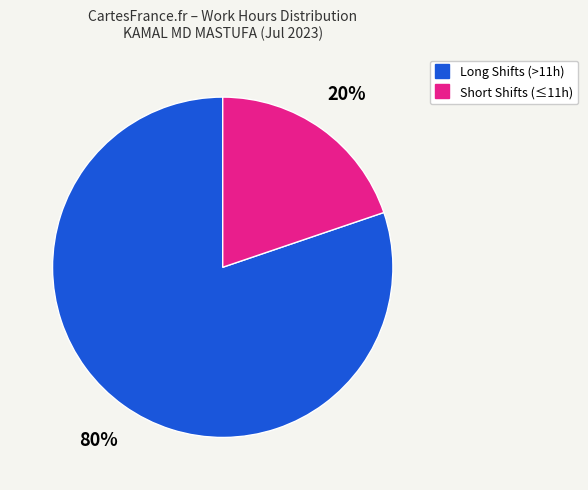

To the nearest percent, what is the average slice percentage?

50%